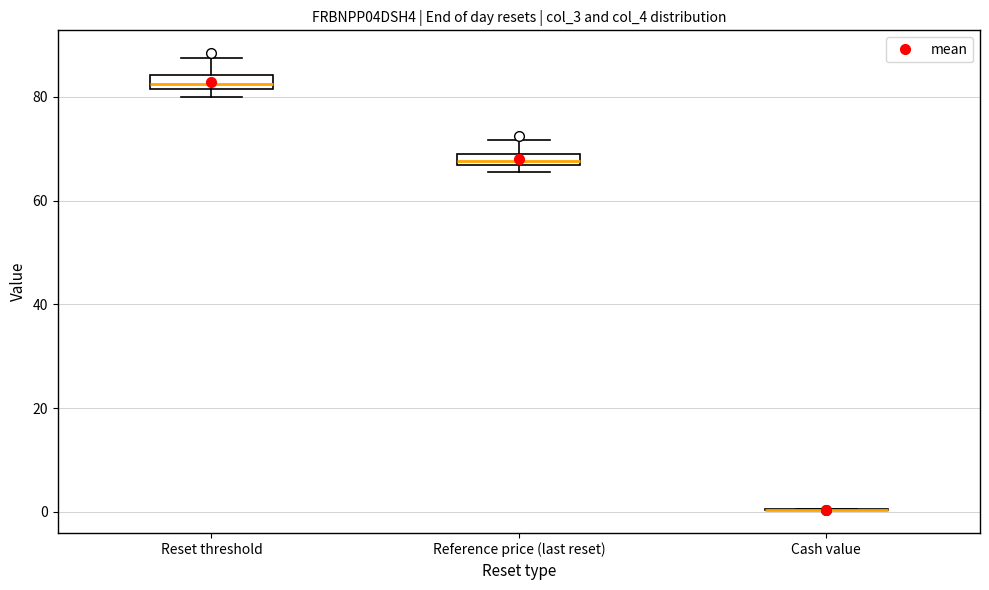

Where is the lower edge of the box for Reference price (last reset) on the y-axis? The values are not printed on the chart, so give them approximately, as read against the axis.

66